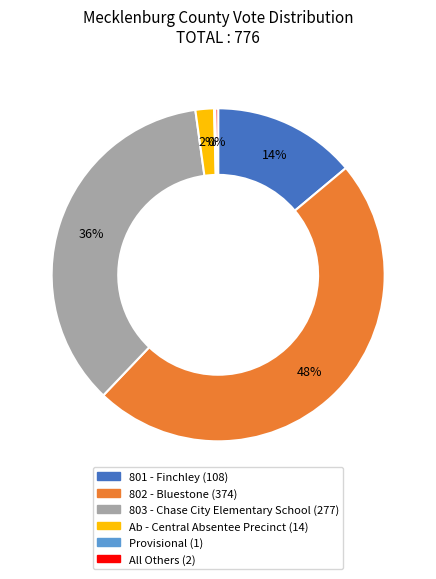

To the nearest percent, what is the difference between the largest and smallest slice percentages?

48%